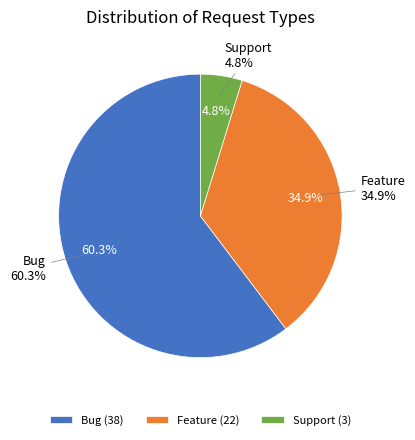

Is it true that Bug is 52% of the pie?

False